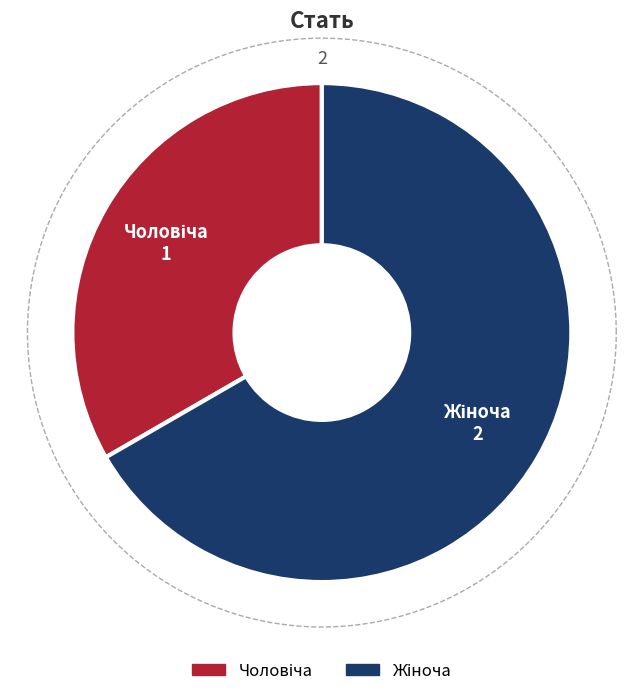

To the nearest percent, what percentage of the pie is Жіноча?

67%